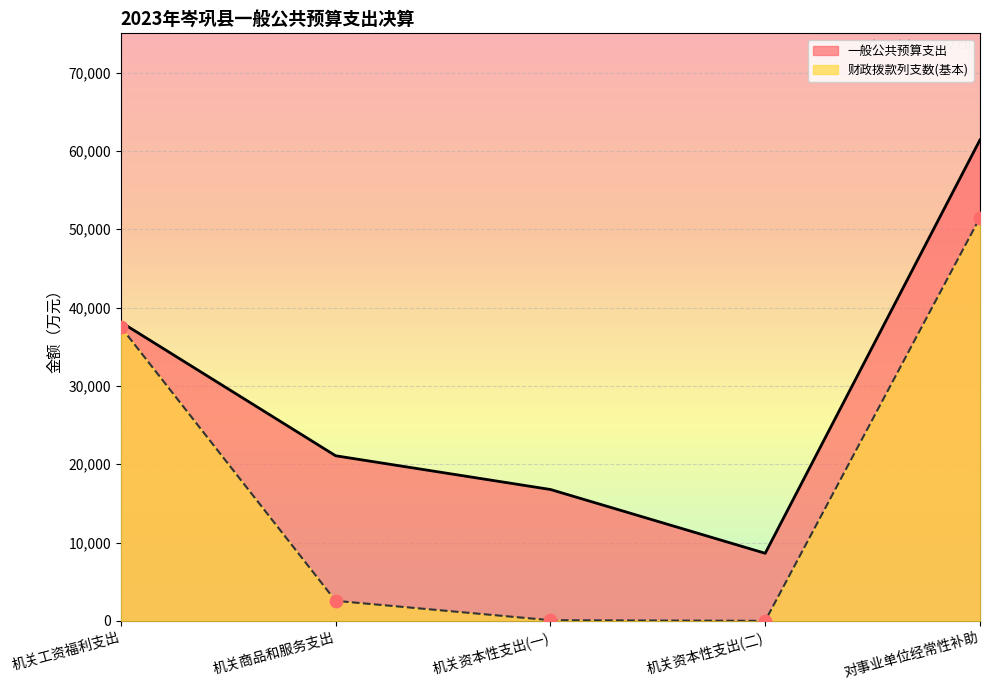

At how many categories does at least one series exceed 28948?

2